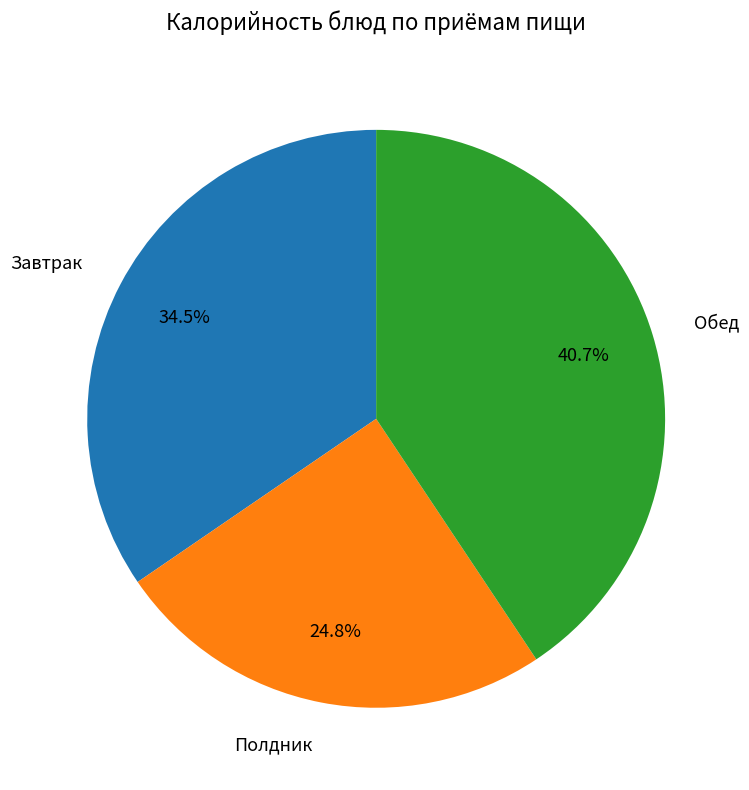

Between Полдник and Завтрак, which is larger?

Завтрак